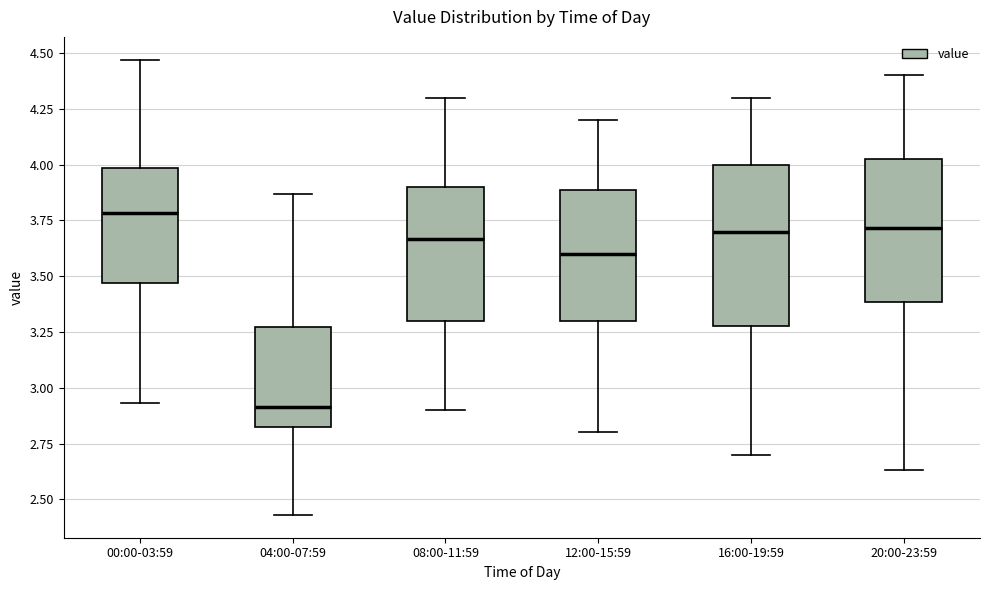

Where is the upper edge of the box for 08:00-11:59 on the y-axis? The values are not printed on the chart, so give them approximately, as read against the axis.

3.90